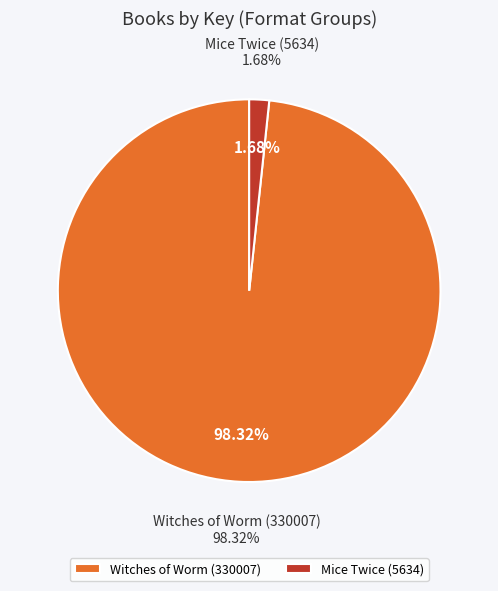

To the nearest percent, what is the difference between the largest and smallest slice percentages?

97%